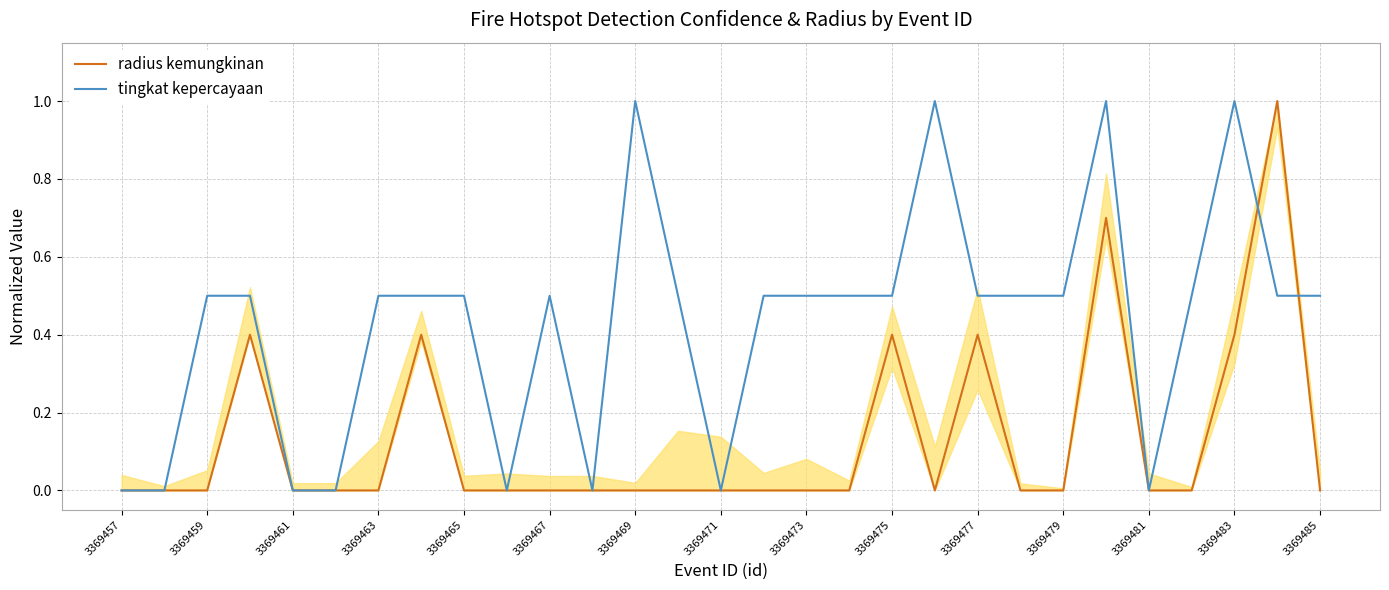

The value of radius kemungkinan at 3369459 is 0.7. True or false?

False